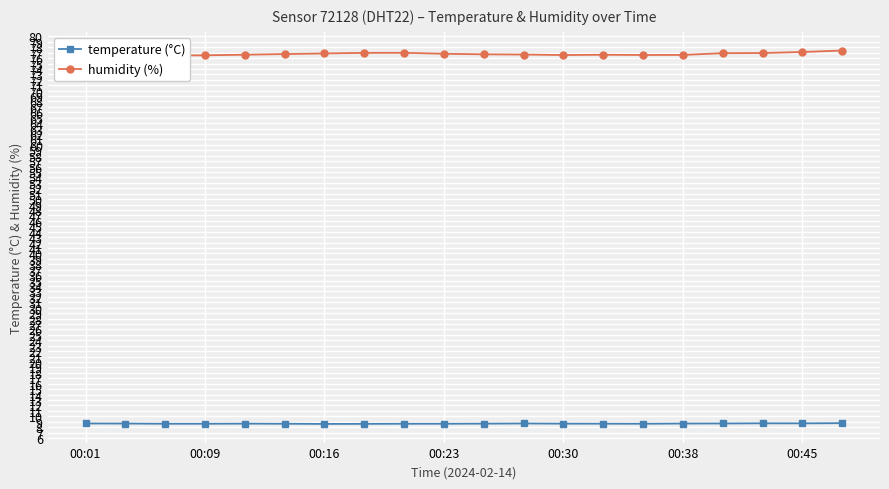

What is the difference between the humidity (%) values at 11 and 8?

0.3